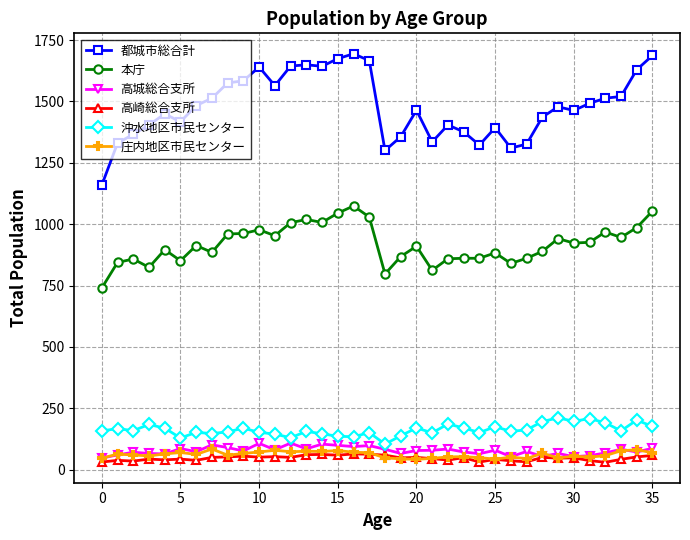

True or false: 都城市総合計 has more than 2 interior local peaks.

True